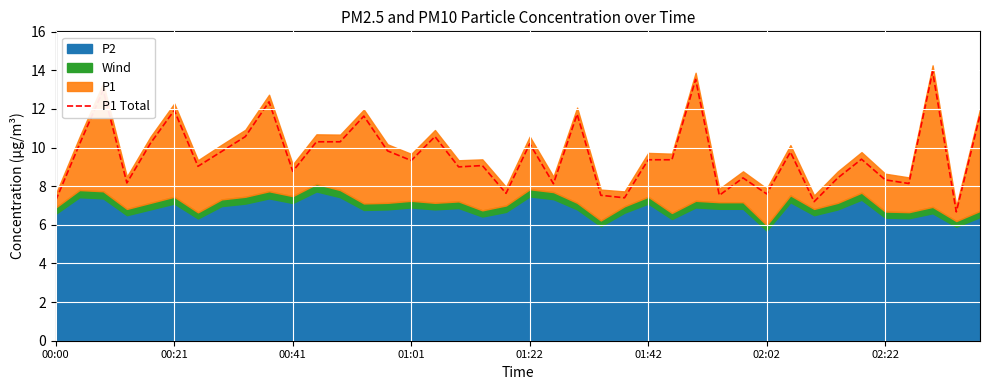

Does the chart display data point markers on the line(s)?

No